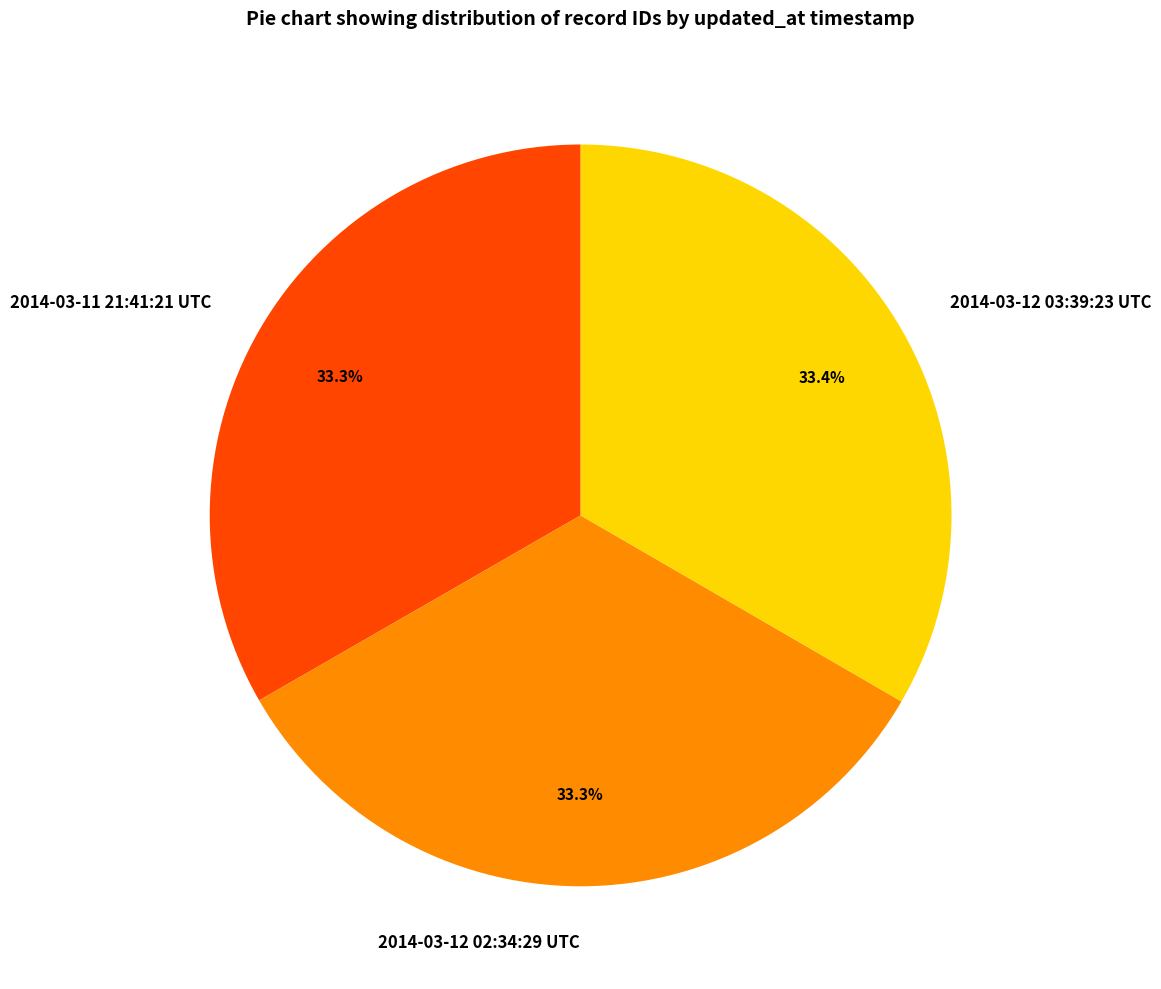

What is the ratio of the value at 2014-03-12 03:39:23 UTC to the value at 2014-03-12 02:34:29 UTC?

1.0